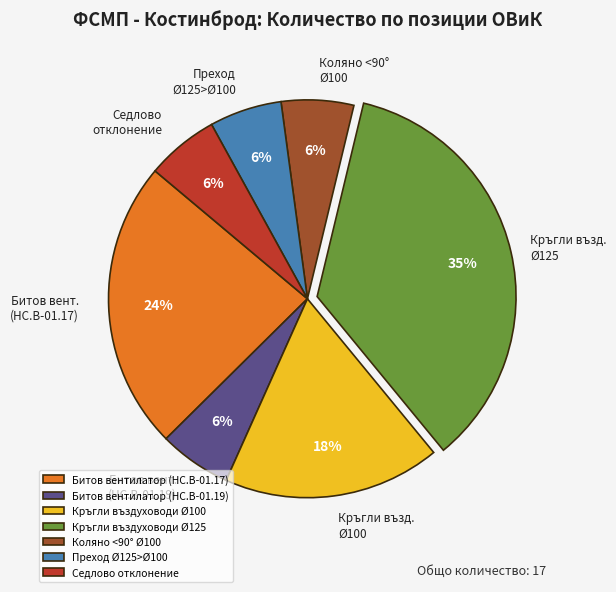

Is it true that Битов вентилатор (HC.B-01.17) is 24% of the pie?

True